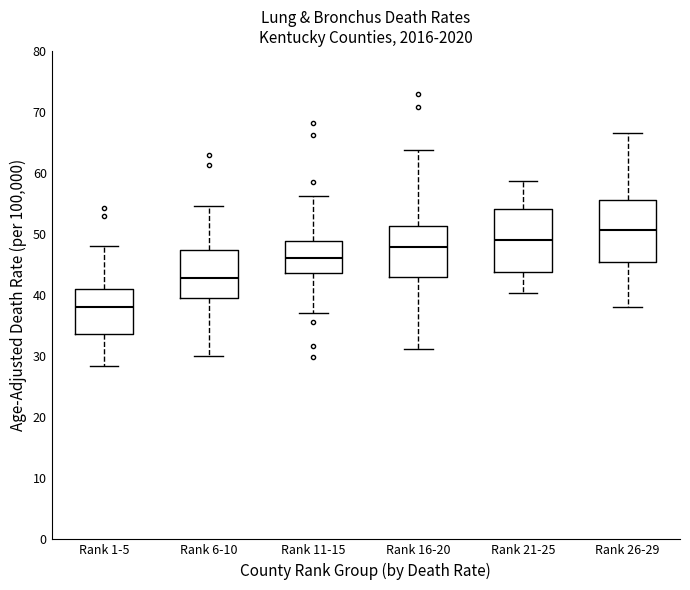

Reading left to right, transcribe this box plot: for each box, give where its median line is, the range the box spans, and where its two whiskers end, as read against the y-axis. The values are not printed on the chart, so give them approximately, as read against the axis.

Rank 1-5: median 38, box 34 to 41, whiskers 28 to 48
Rank 6-10: median 43, box 40 to 47, whiskers 30 to 55
Rank 11-15: median 46, box 44 to 49, whiskers 37 to 56
Rank 16-20: median 48, box 43 to 51, whiskers 31 to 64
Rank 21-25: median 49, box 44 to 54, whiskers 40 to 59
Rank 26-29: median 51, box 46 to 56, whiskers 38 to 67